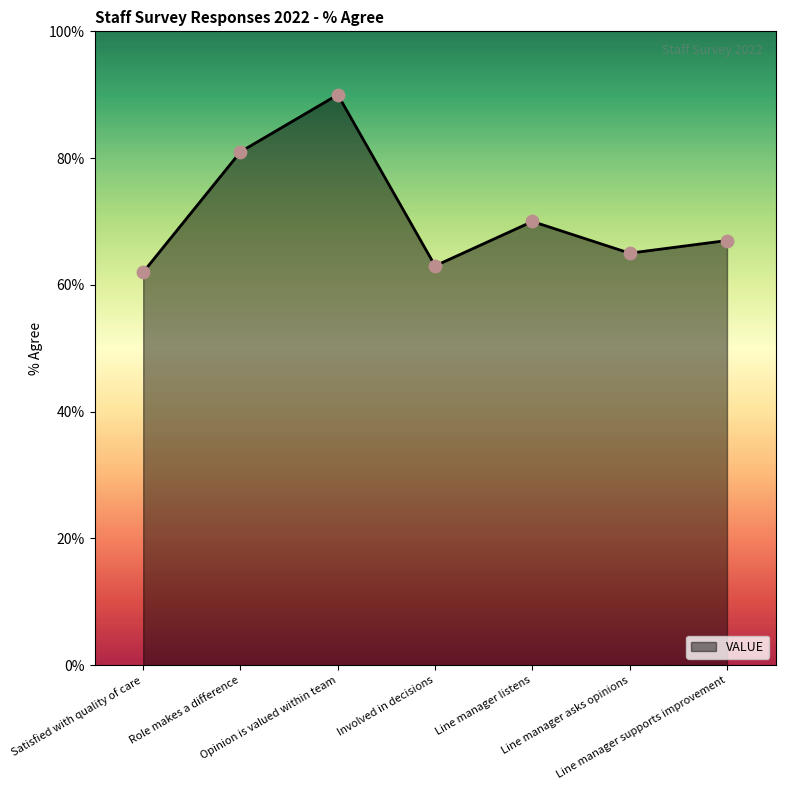

Approximately how many times larger is the value at Line manager listens compared to Involved in decisions?

1.1